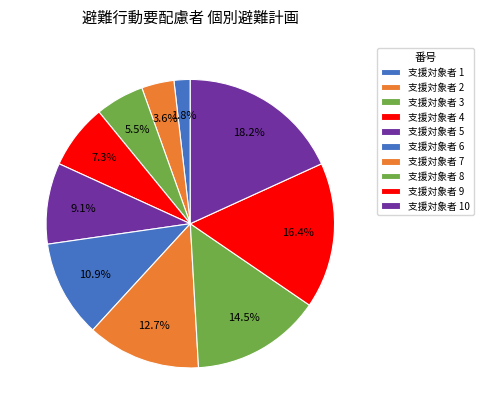

To the nearest percent, what is the average slice percentage?

10%